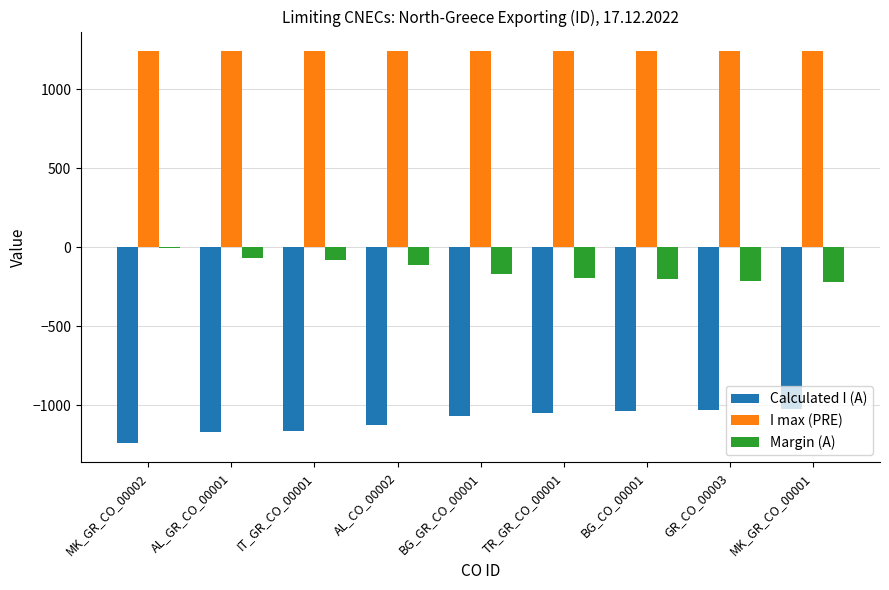

Which series has the largest total across all categories?

I max (PRE)